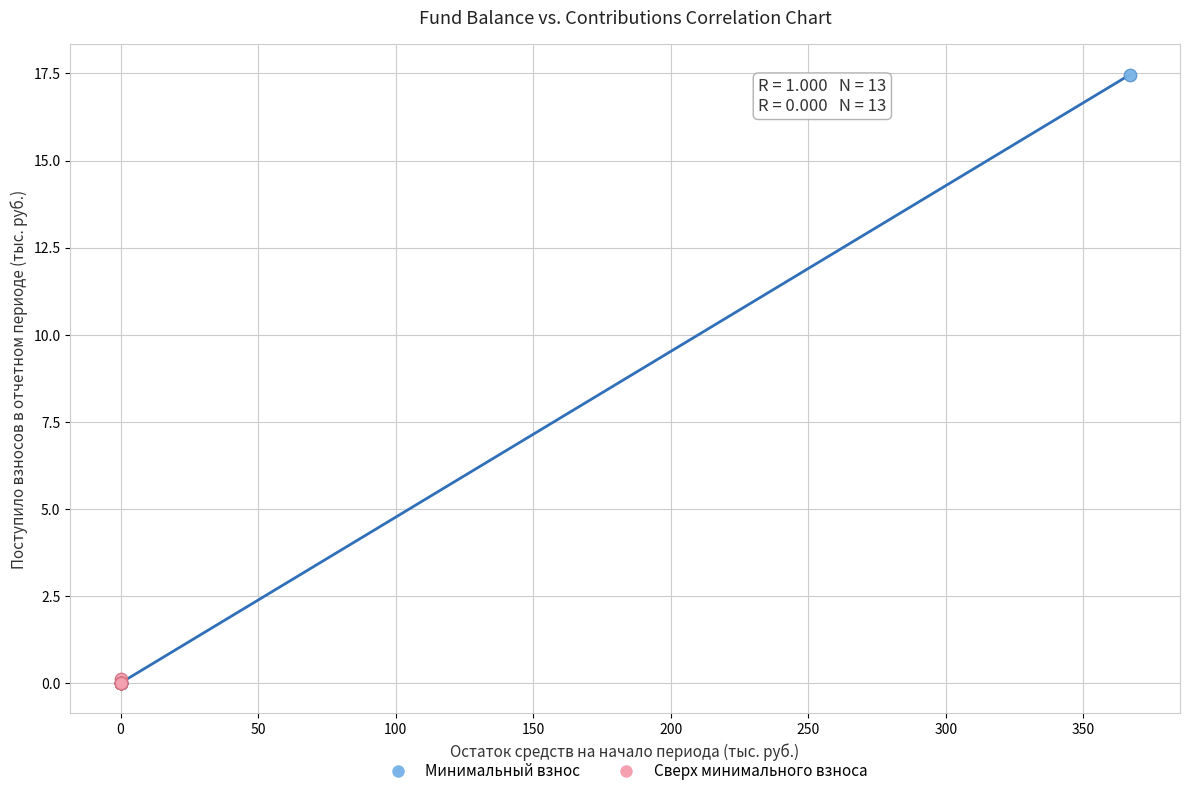

Which series has the widest spread of Y values?

Минимальный взнос